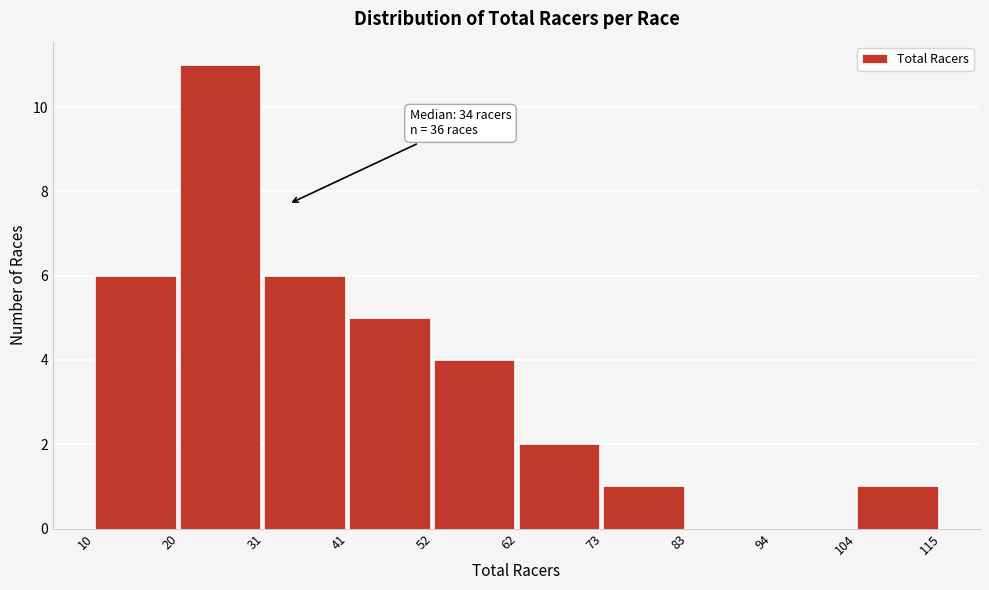

Over which range of the x-axis is the bar tallest?

20 to 31